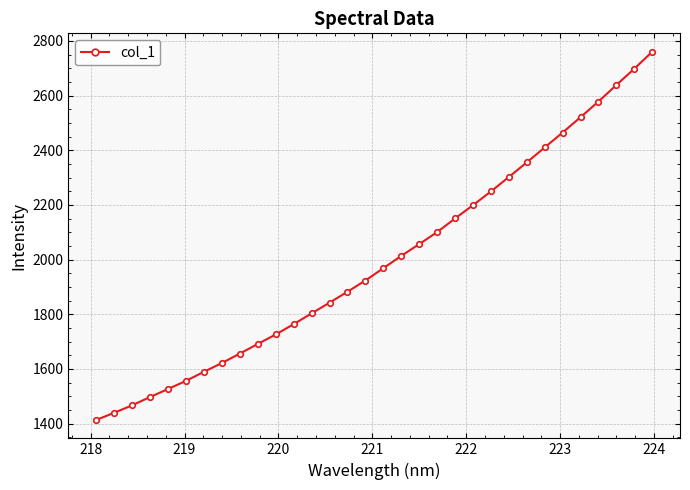

What is the value of the 32nd point from the left?

2760.2